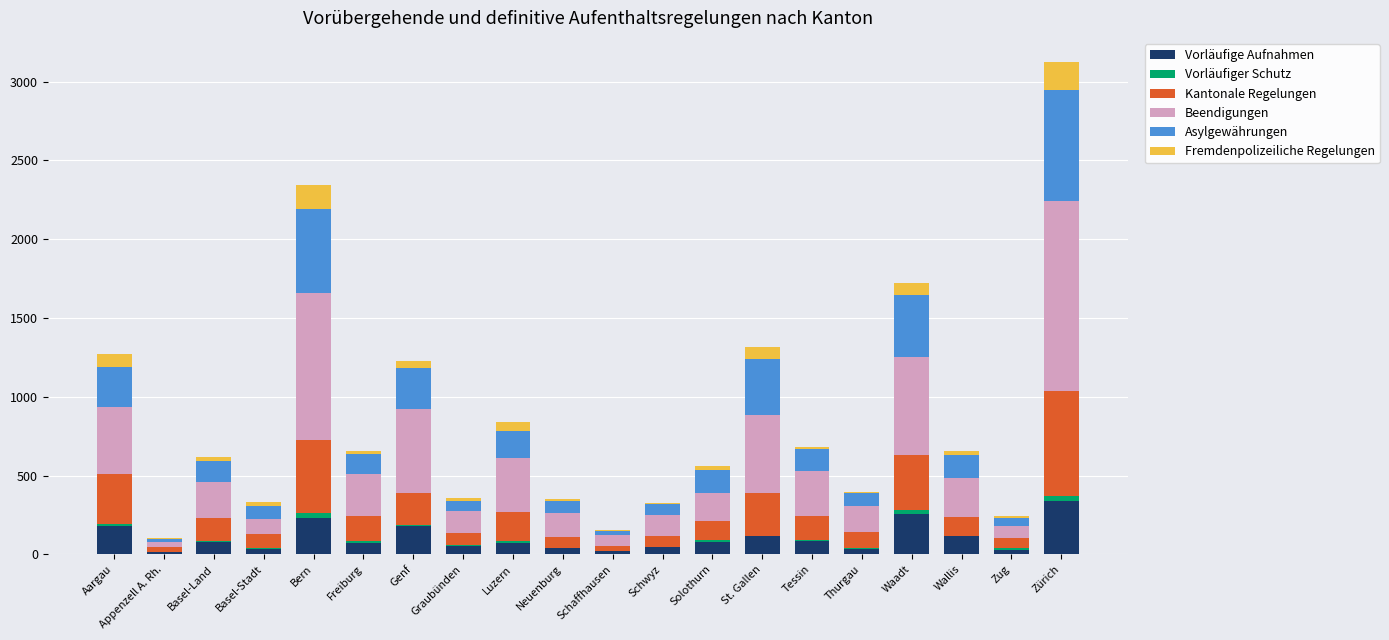

What is the highest value of the Vorläufige Aufnahmen series?

336